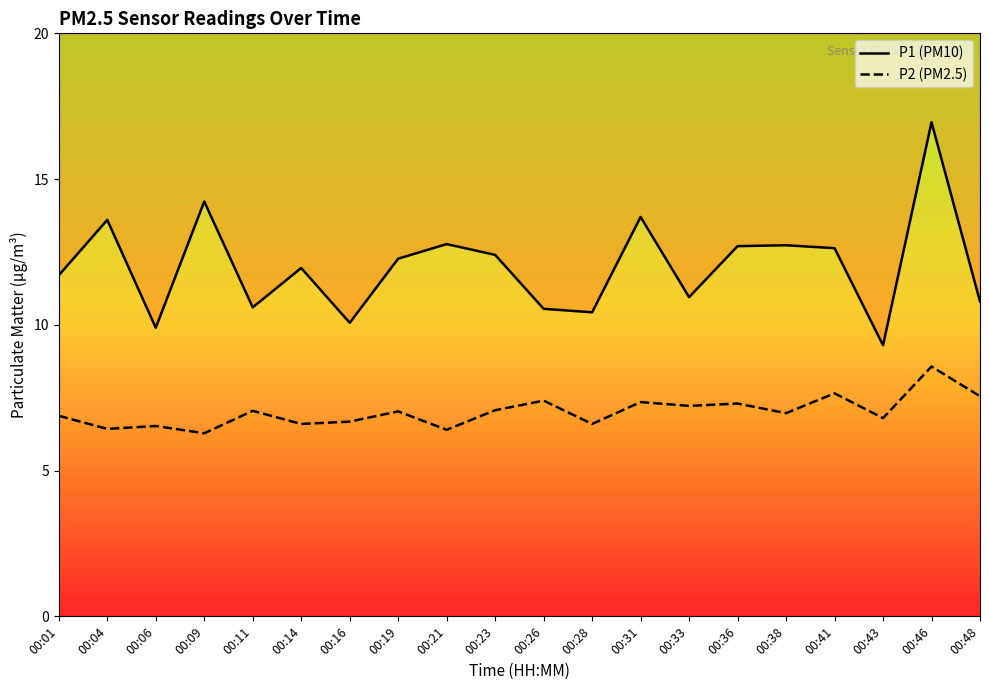

Reading left to right, transcribe all the data shown in this chart.

P1 (PM10): 11.7	13.6	9.9	14.2	10.6	11.9	10.1	12.3	12.8	12.4	10.6	10.4	13.7	10.9	12.7	12.7	12.6	9.3	16.9	10.8
P2 (PM2.5): 6.9	6.4	6.5	6.3	7.0	6.6	6.7	7.0	6.4	7.1	7.4	6.6	7.3	7.2	7.3	7.0	7.7	6.8	8.6	7.5